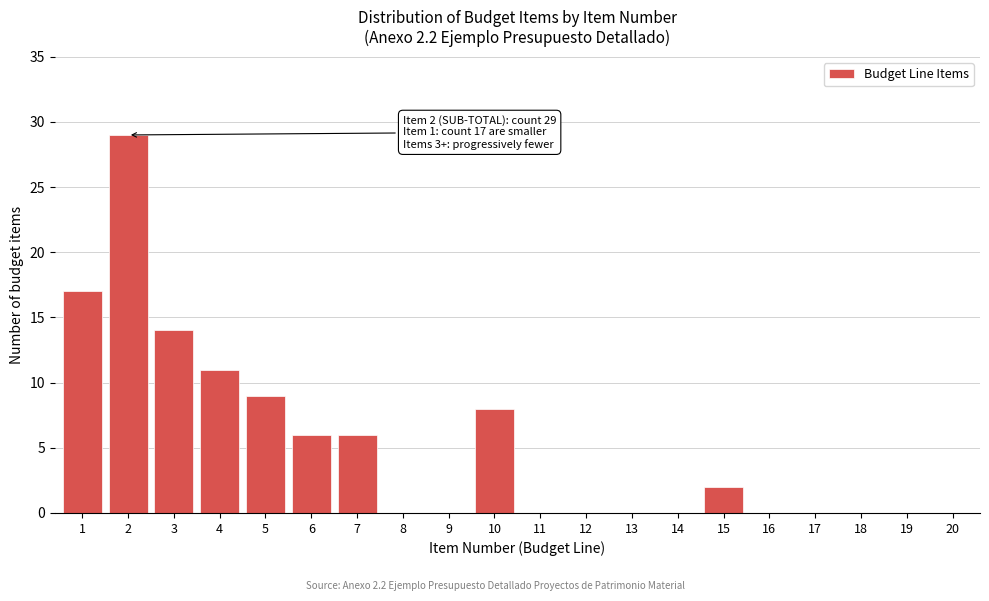

Reading left to right, list all the values displayed in this chart.

1=17	2=29	3=14	4=11	5=9	6=6	7=6	8=0	9=0	10=8	11=0	12=0	13=0	14=0	15=2	16=0	17=0	18=0	19=0	20=0